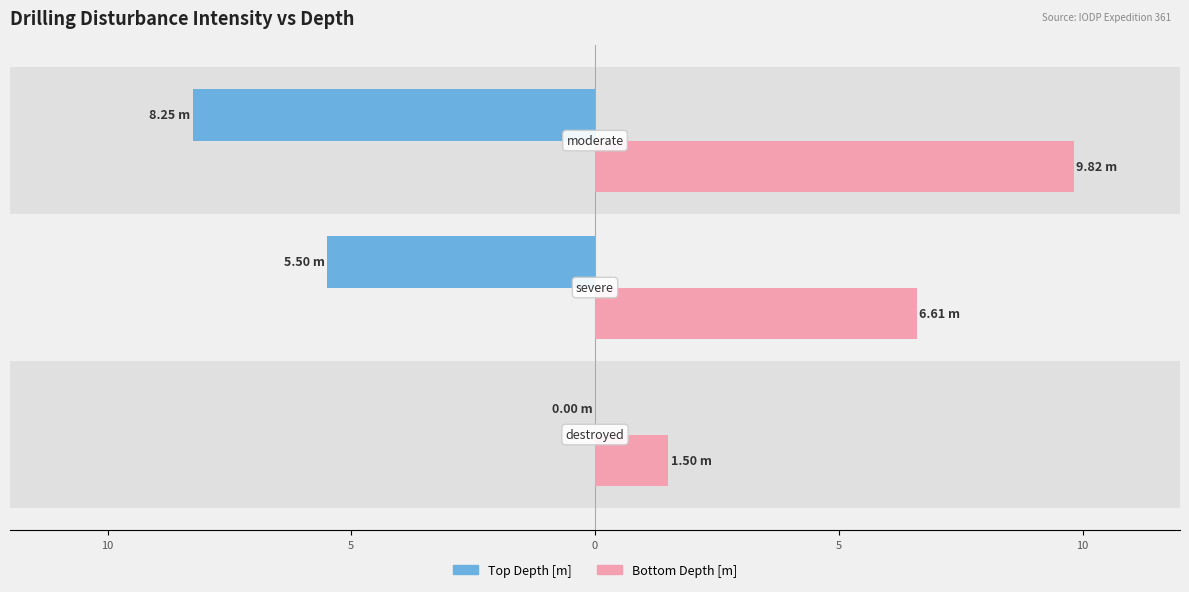

Are the bars horizontal?

Yes